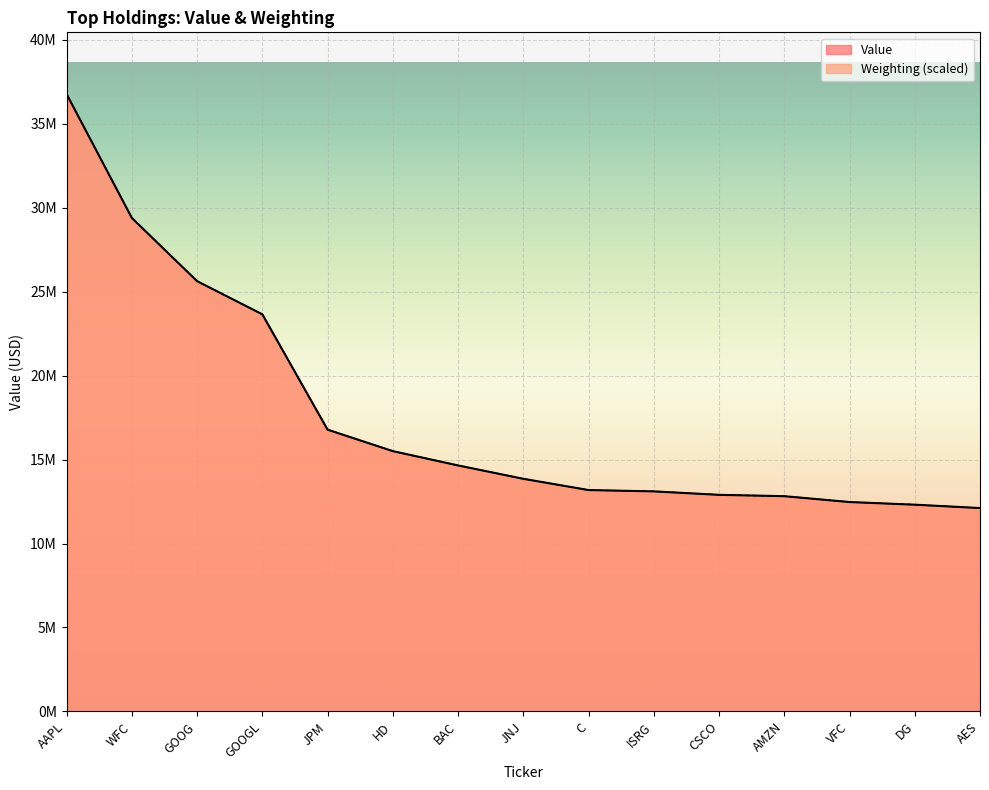

What is the sum of the Weighting values at GOOG and ISRG?

38722222.3